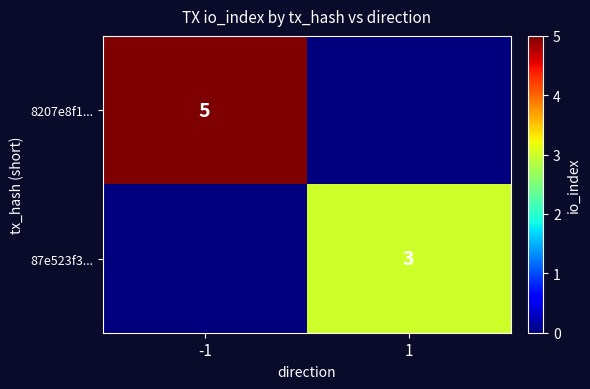

Which category has the lowest value across all series?

1